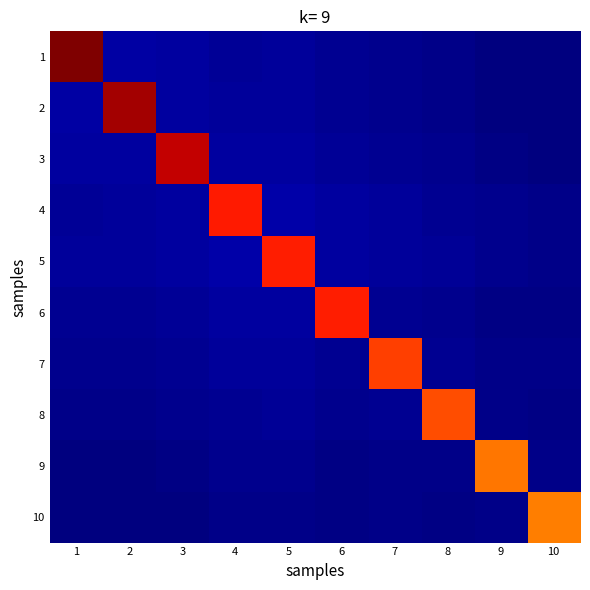

Which series has the largest range (max minus min)?

1